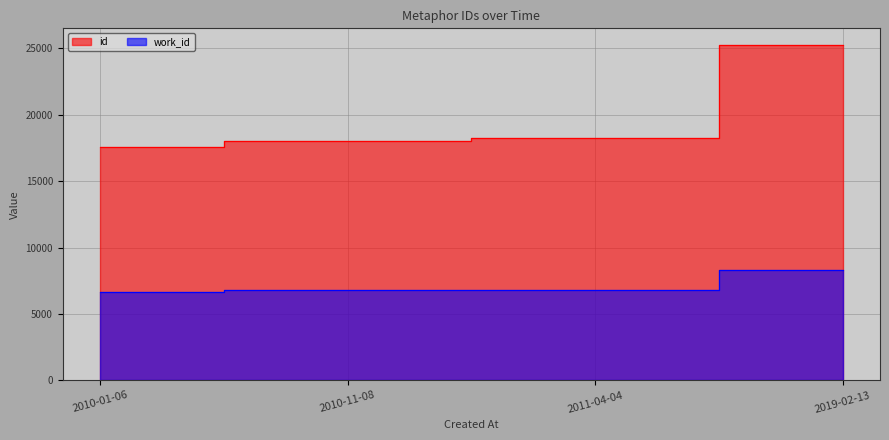

Which has a higher value, 2019-02-13 or 2010-11-08?

2019-02-13